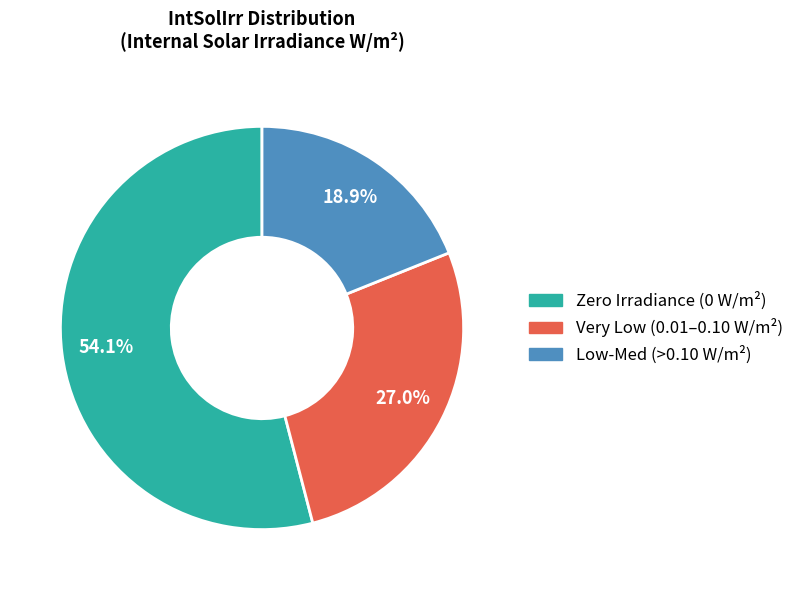

Which has a higher value, Zero Irradiance (0 W/m²) or Very Low (0.01–0.10 W/m²)?

Zero Irradiance (0 W/m²)